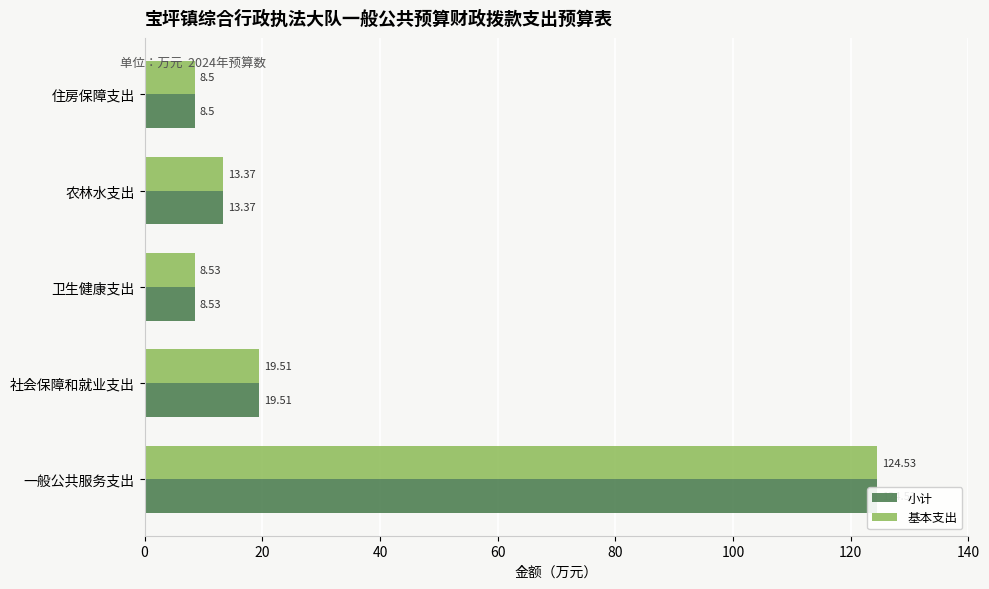

Reading left to right, what are all the values shown in this chart?

小计: 124.5	19.5	8.5	13.4	8.5
基本支出: 124.5	19.5	8.5	13.4	8.5